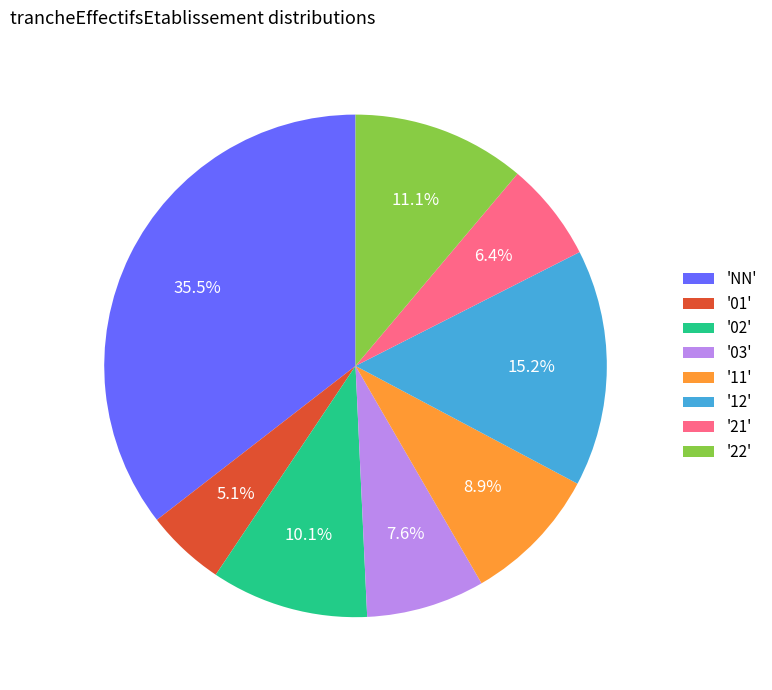

Is there any slice that represents more than half of the pie?

No